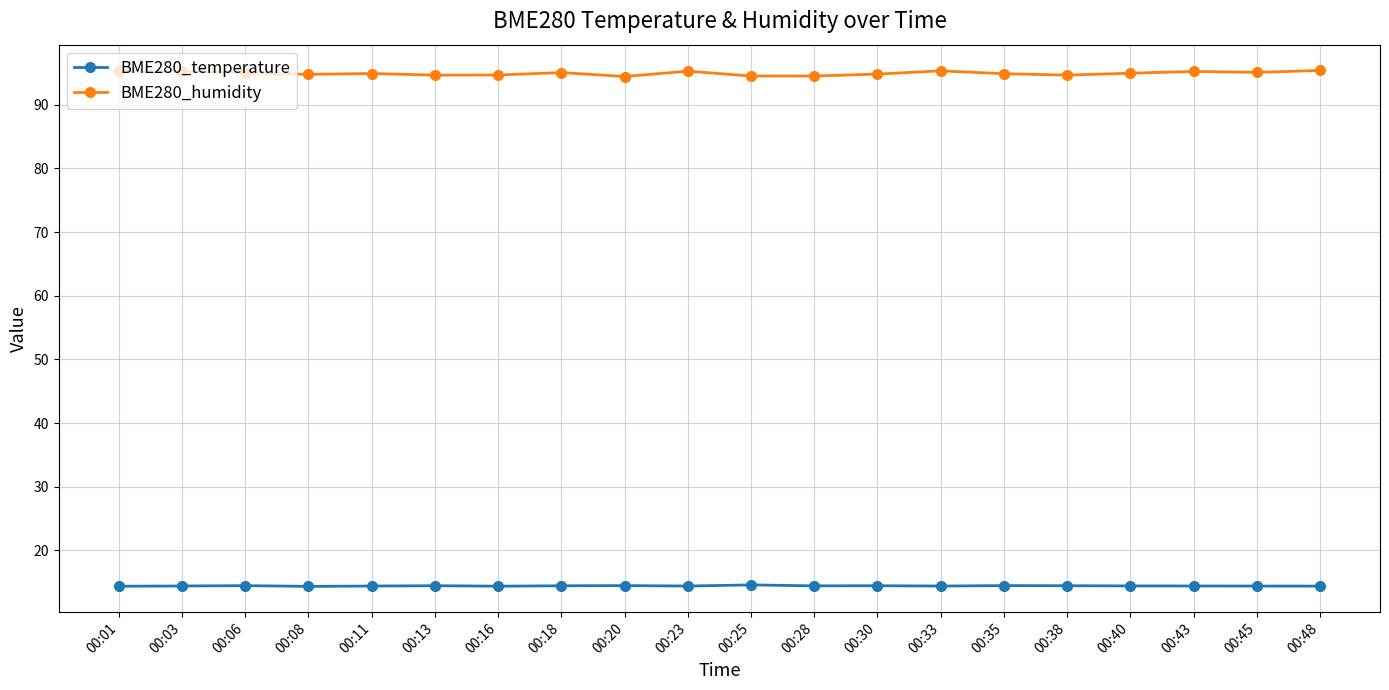

What value does the BME280_temperature series have at 00:06?

14.5